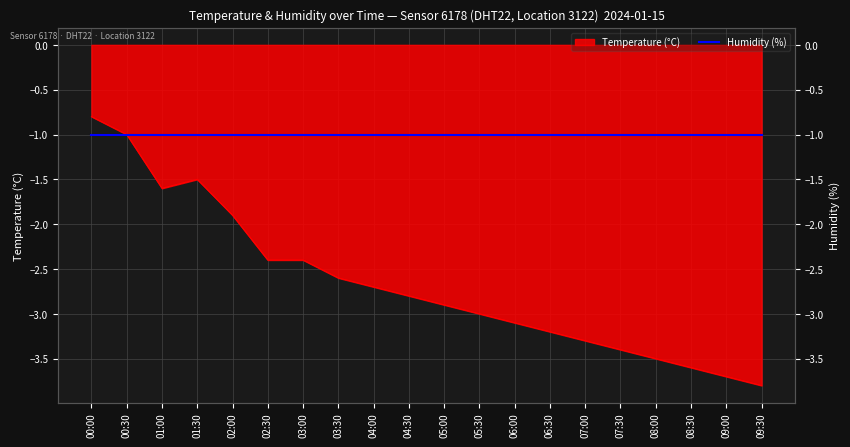

How many values exceed -2?

5